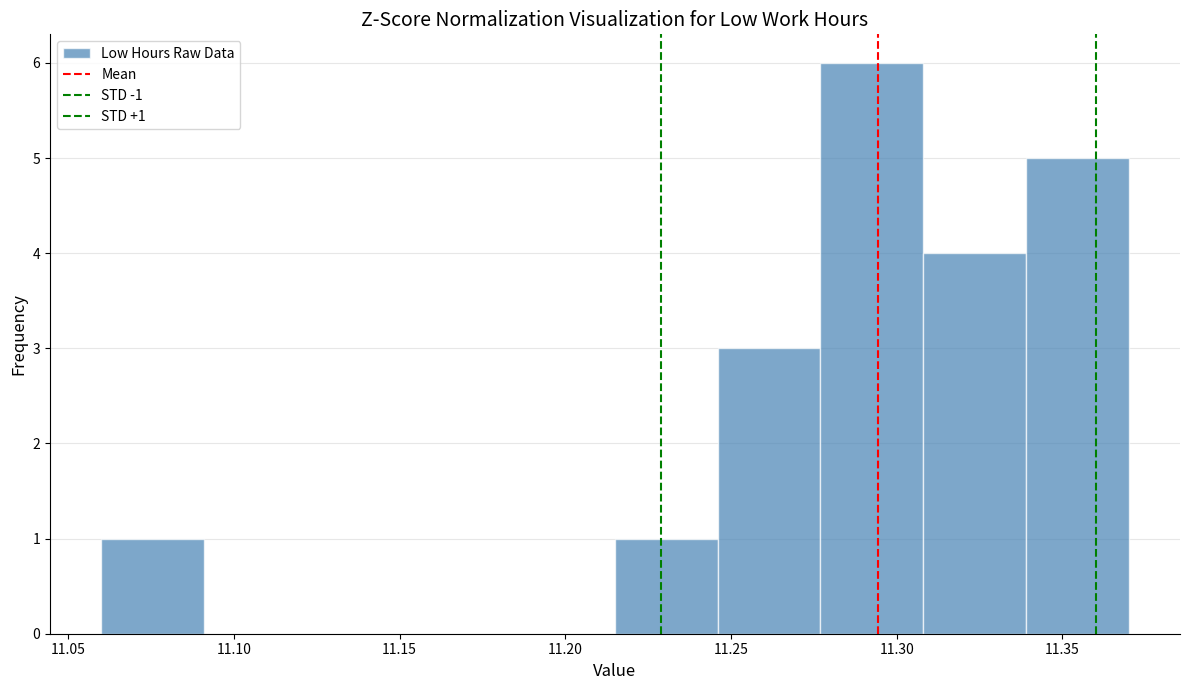

Over which range of the x-axis is the bar tallest?

11.277 to 11.308